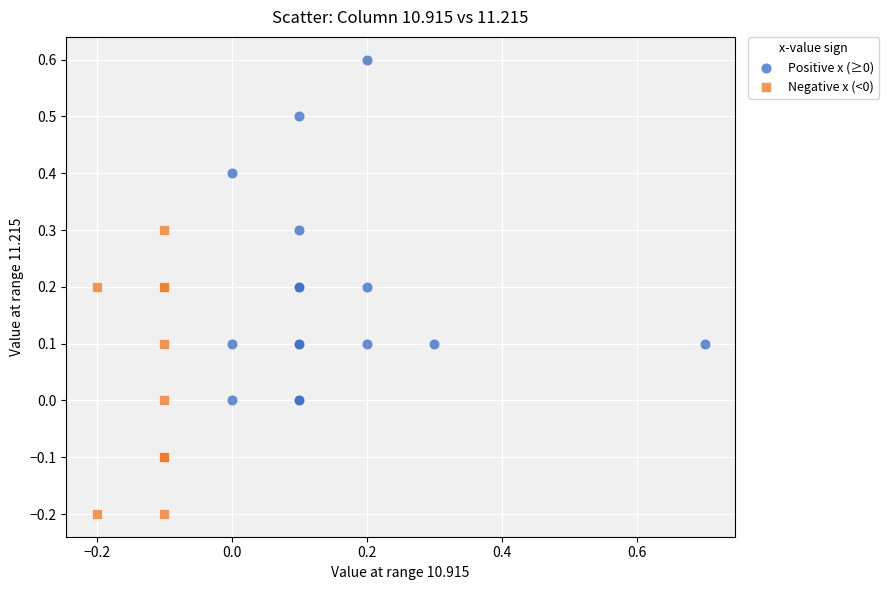

Which series contains the lowest Y value?

Negative x (<0)